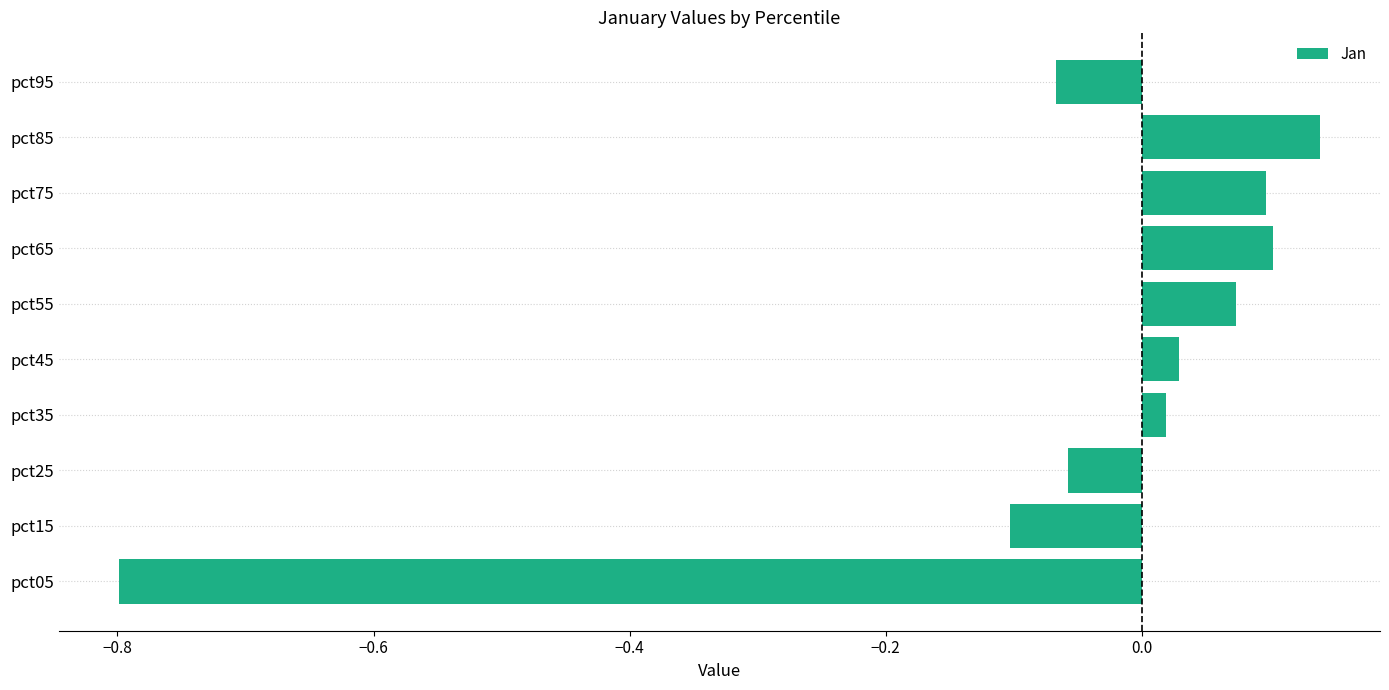

What is the smallest value displayed?

-0.8